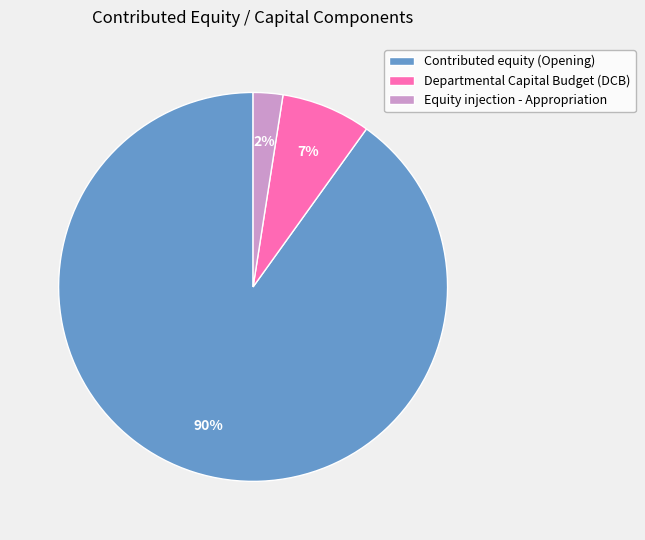

Between Contributed equity (Opening) and Departmental Capital Budget (DCB), which is larger?

Contributed equity (Opening)